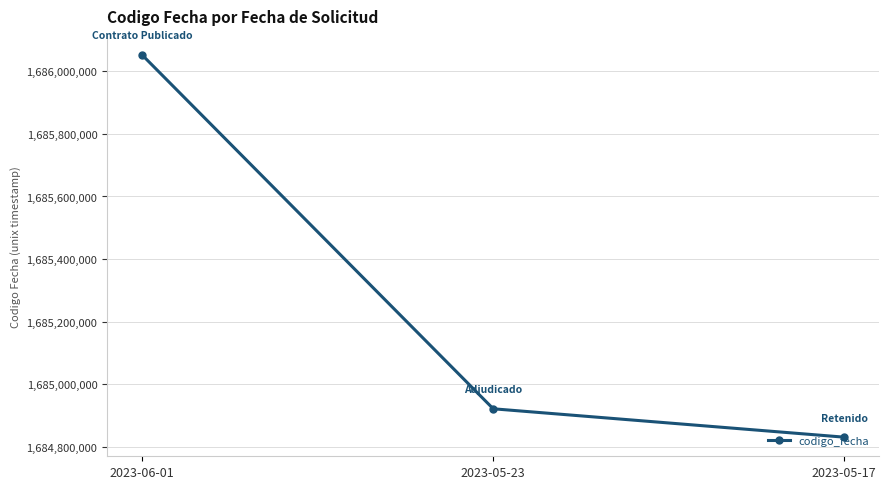

Reading left to right, extract all data points from this chart.

1686052251	1684921387	1684830664